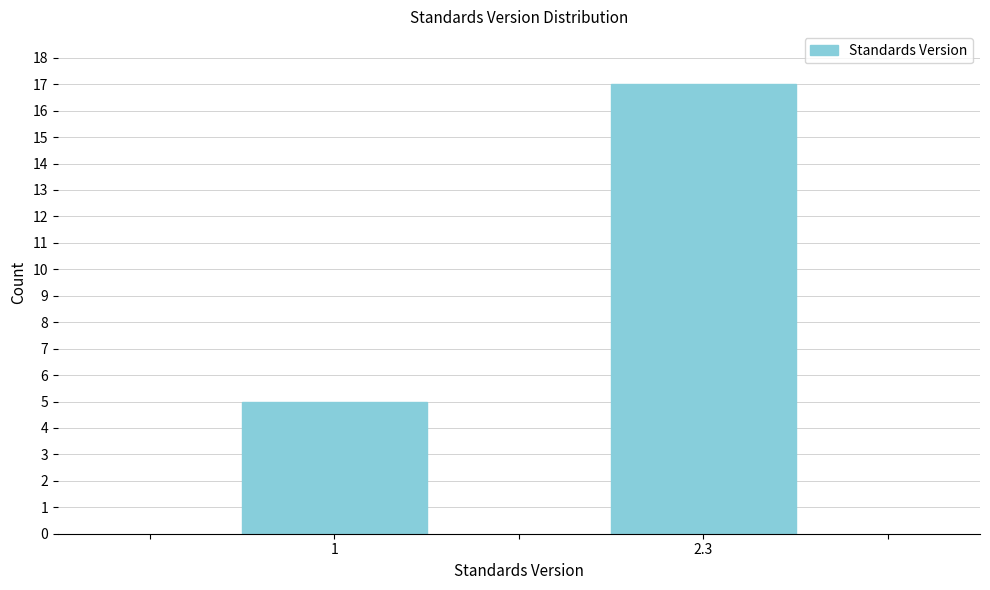

Reading left to right, transcribe all the data shown in this chart.

5	17